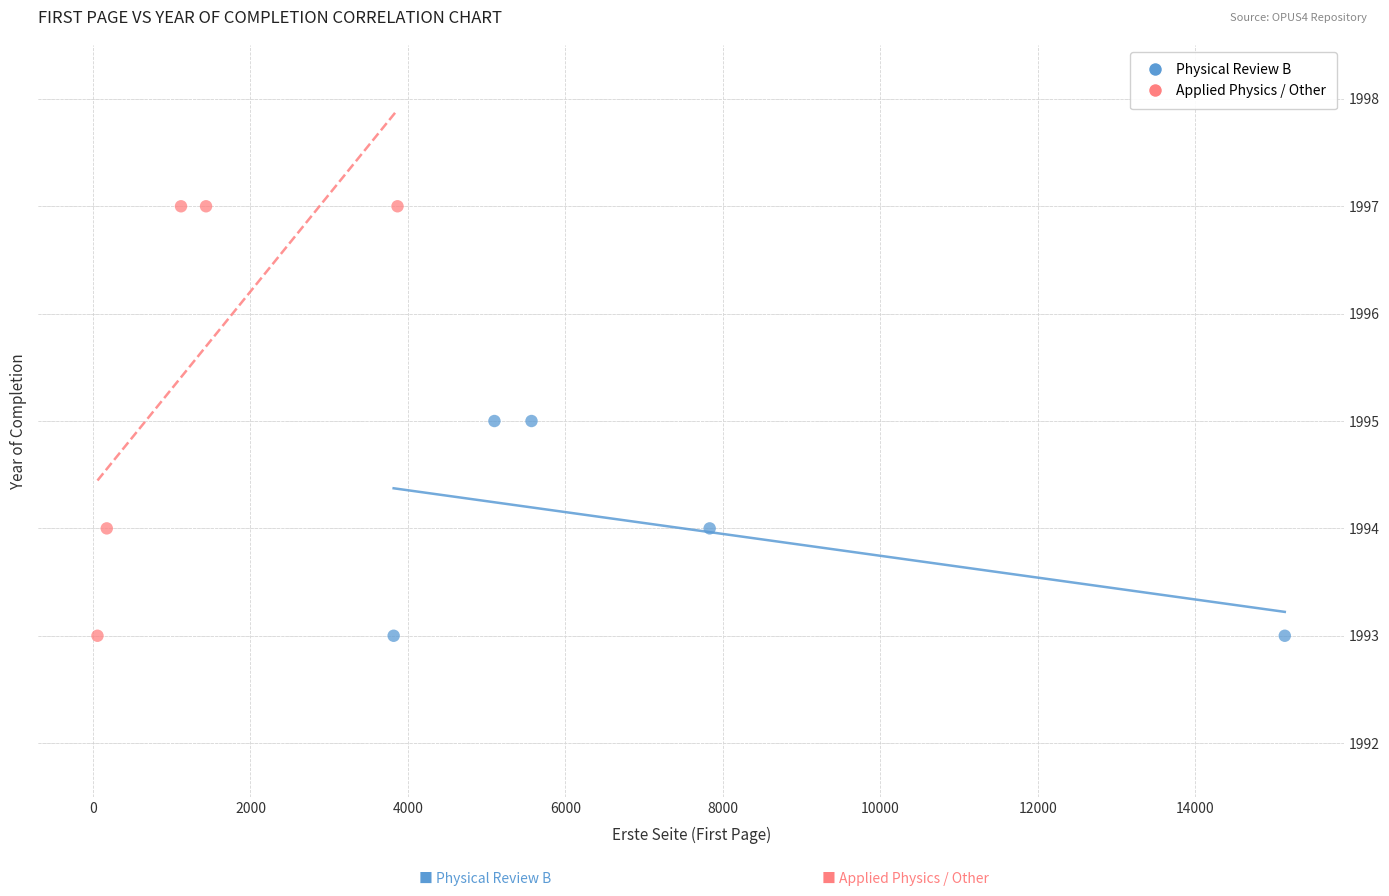

Which series contains the highest Y value?

Applied Physics / Other